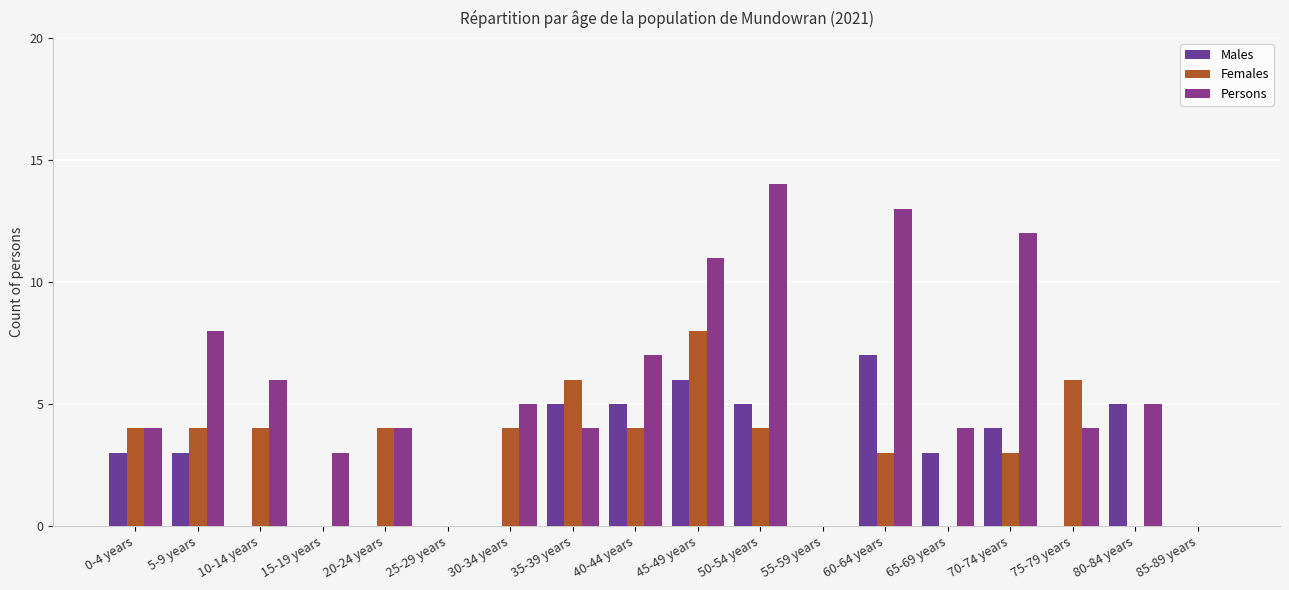

How many groups of bars are there?

18